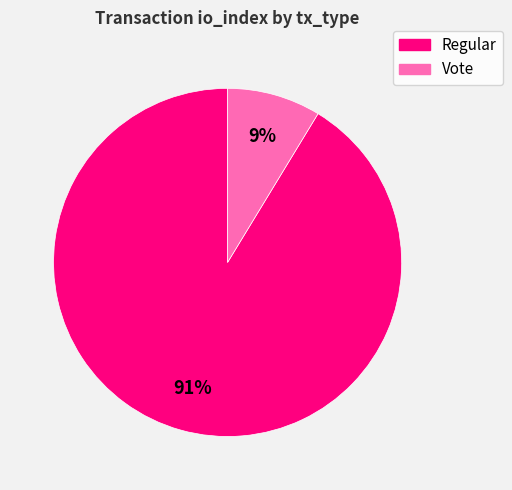

Which has a higher value, Regular or Vote?

Regular